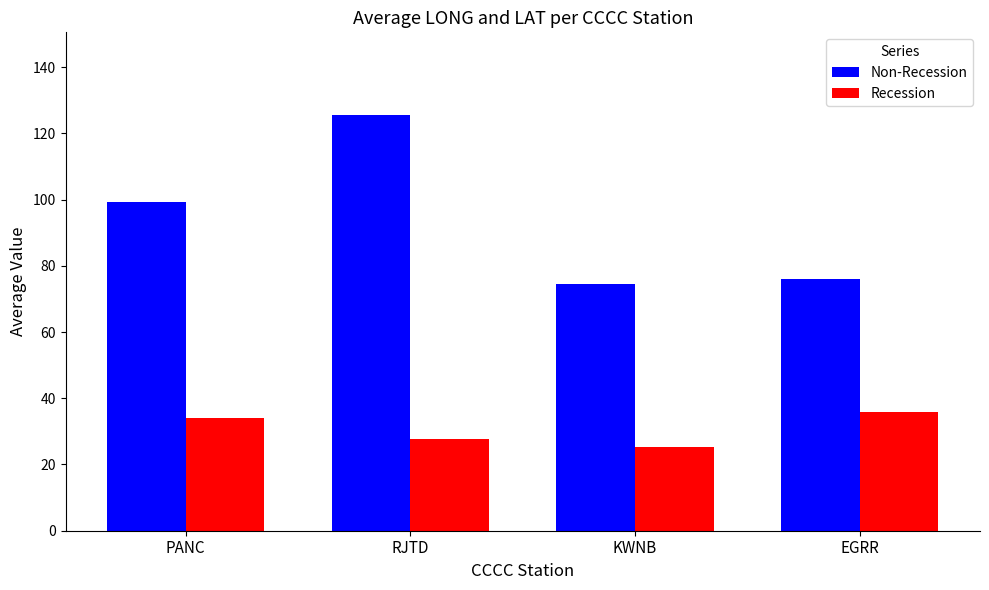

Reading left to right, extract all data points from this chart.

Non-Recession: PANC=99.4	RJTD=125.4	KWNB=74.4	EGRR=76.0
Recession: PANC=34.0	RJTD=27.6	KWNB=25.4	EGRR=35.8